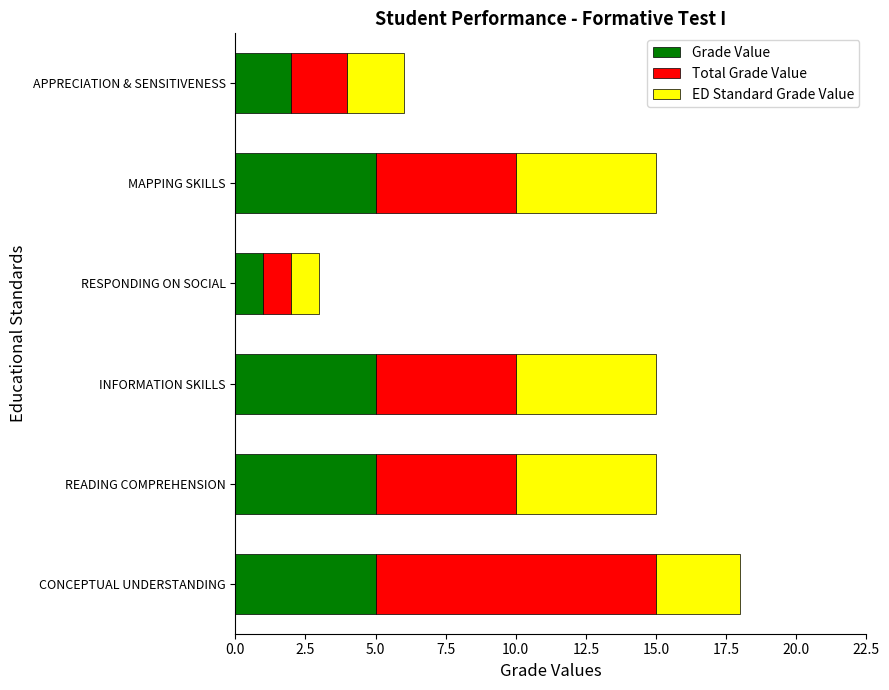

Count the number of data series in this chart.

3